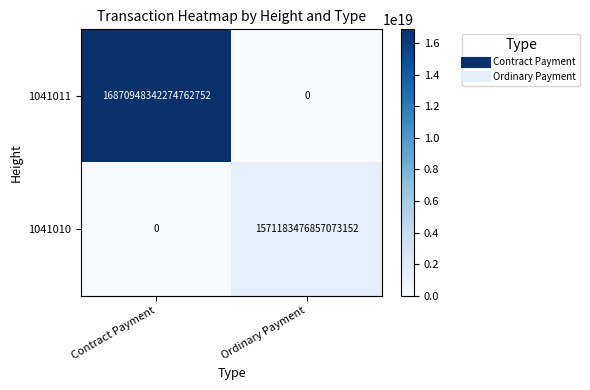

True or false: 1041011 has a value of 0 at Ordinary Payment.

True